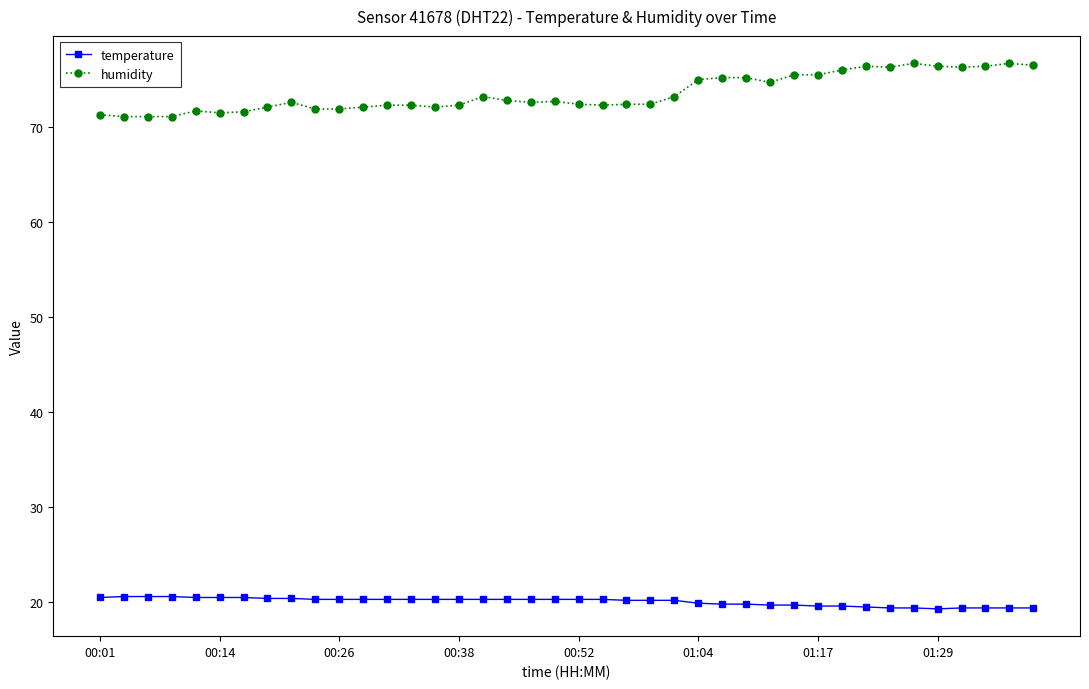

True or false: temperature and humidity cross at least once.

False